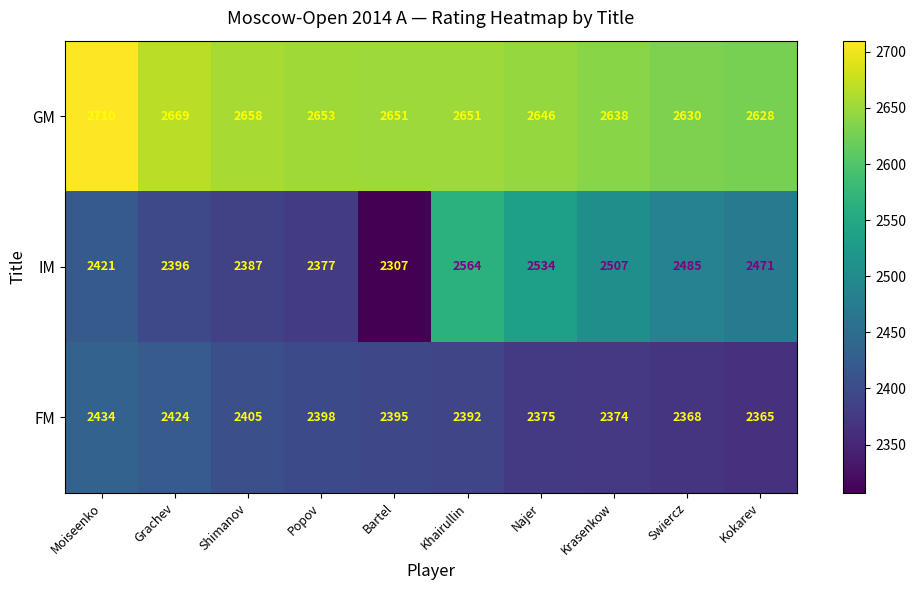

Reading left to right, extract all data points from this chart.

GM: 2710	2669	2658	2653	2651	2651	2646	2638	2630	2628
IM: 2421	2396	2387	2377	2307	2564	2534	2507	2485	2471
FM: 2434	2424	2405	2398	2395	2392	2375	2374	2368	2365